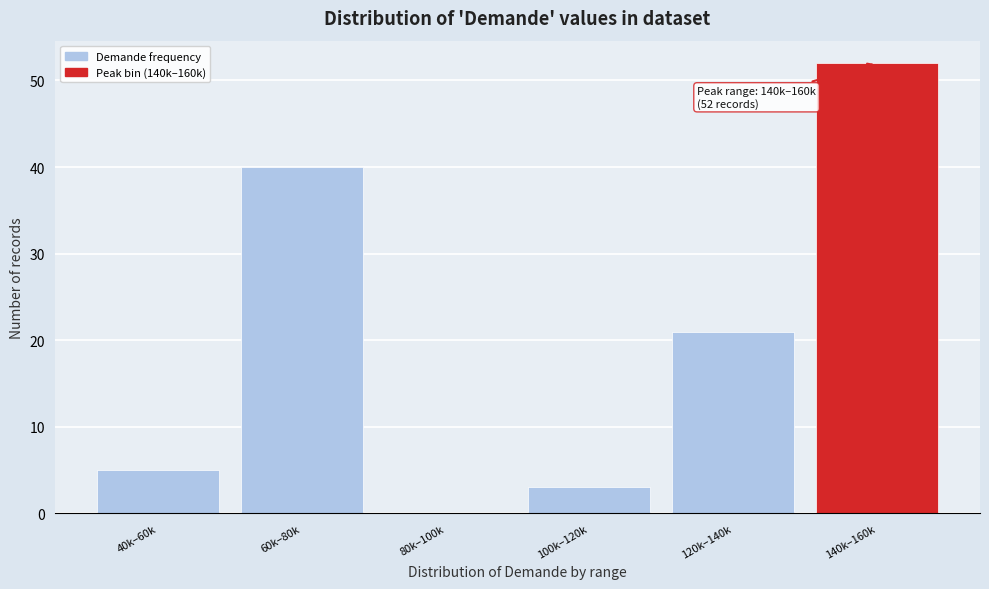

Reading right to left, list all the values displayed in this chart.

140k–160k=52	120k–140k=21	100k–120k=3	80k–100k=0	60k–80k=40	40k–60k=5